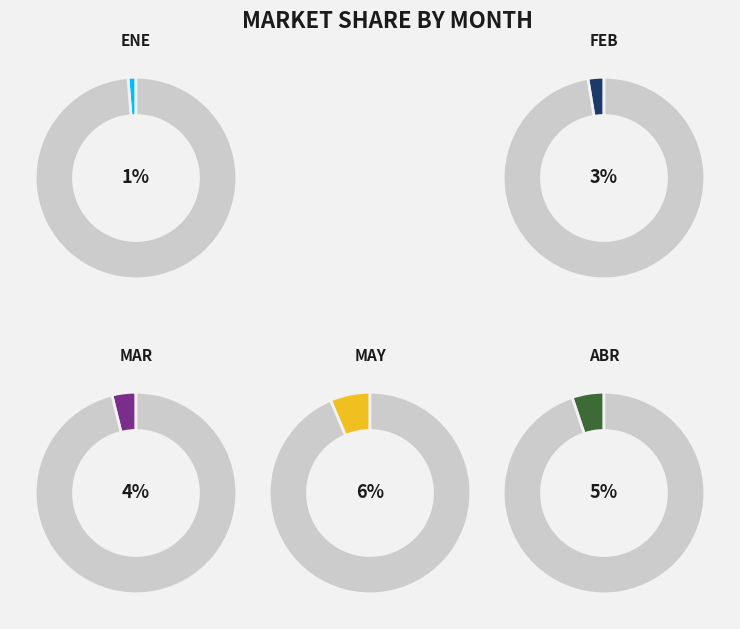

True or false: JUN accounts for 21% of the total.

False